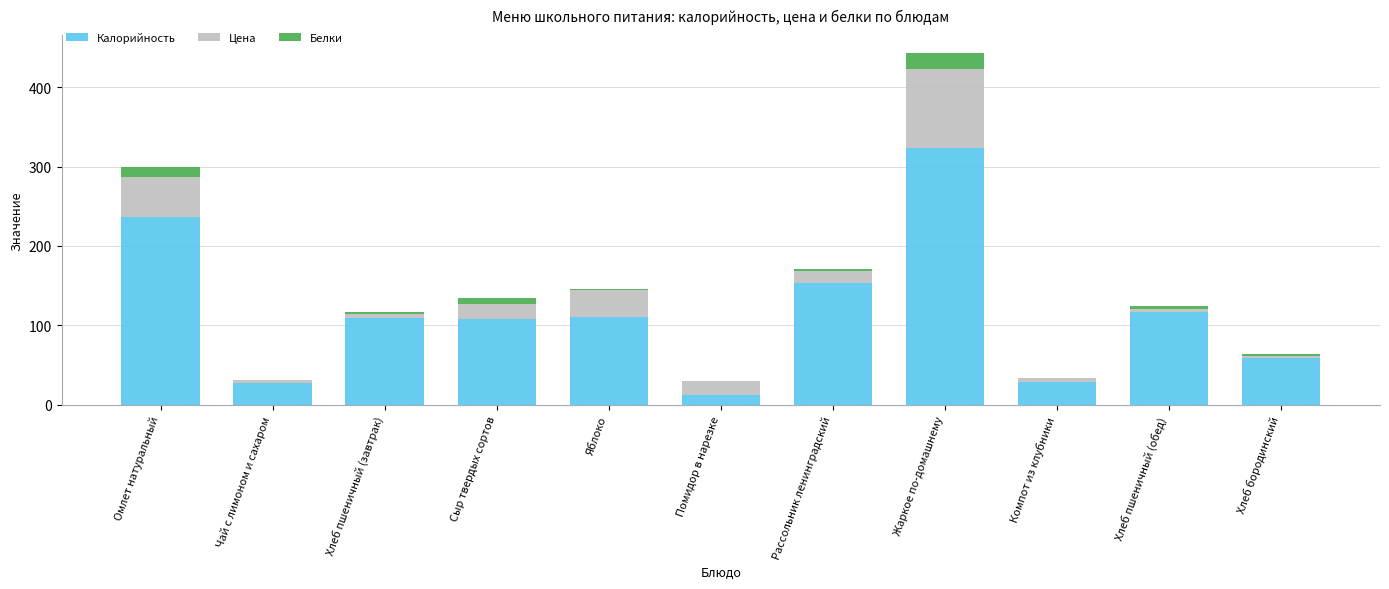

How many series are shown in this chart?

3